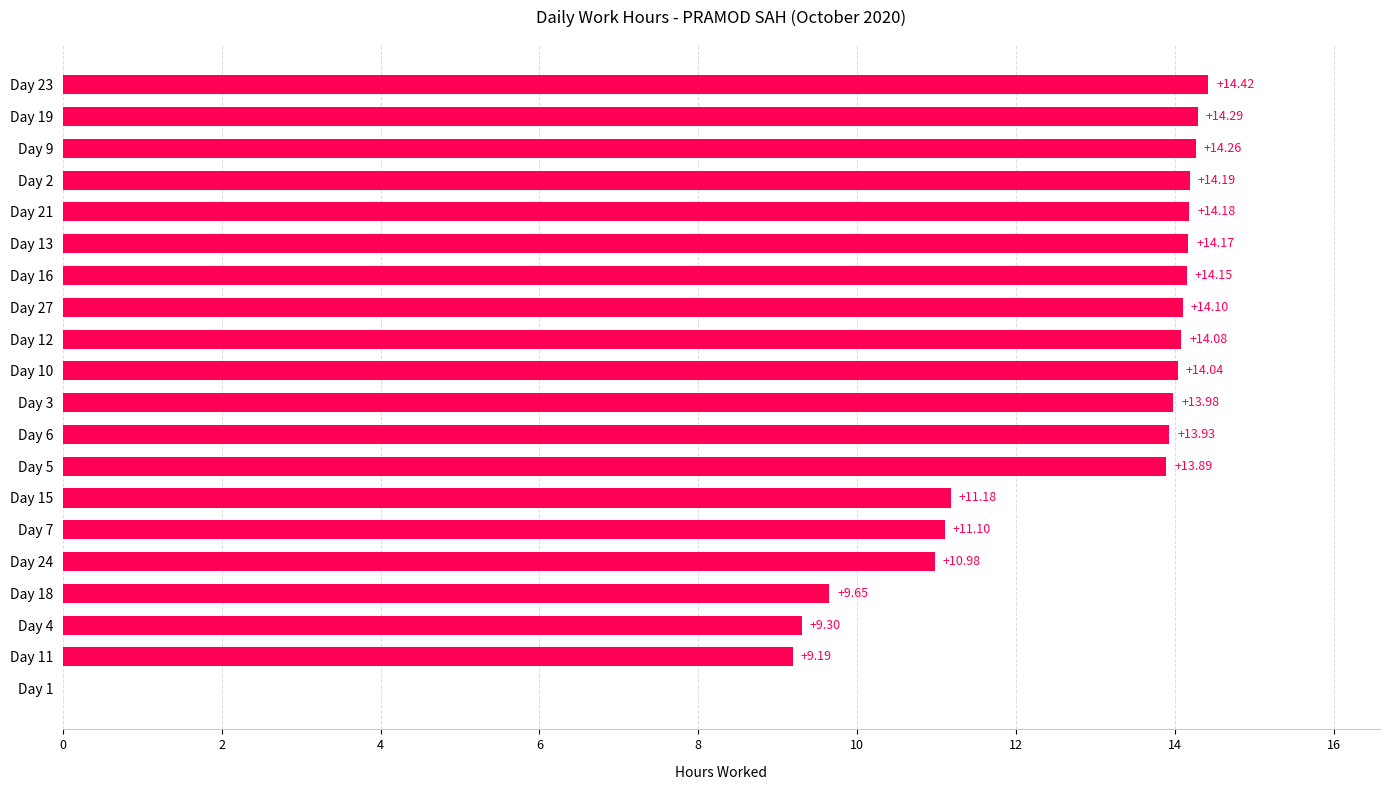

Which has a higher value, Day 5 or Day 16?

Day 16